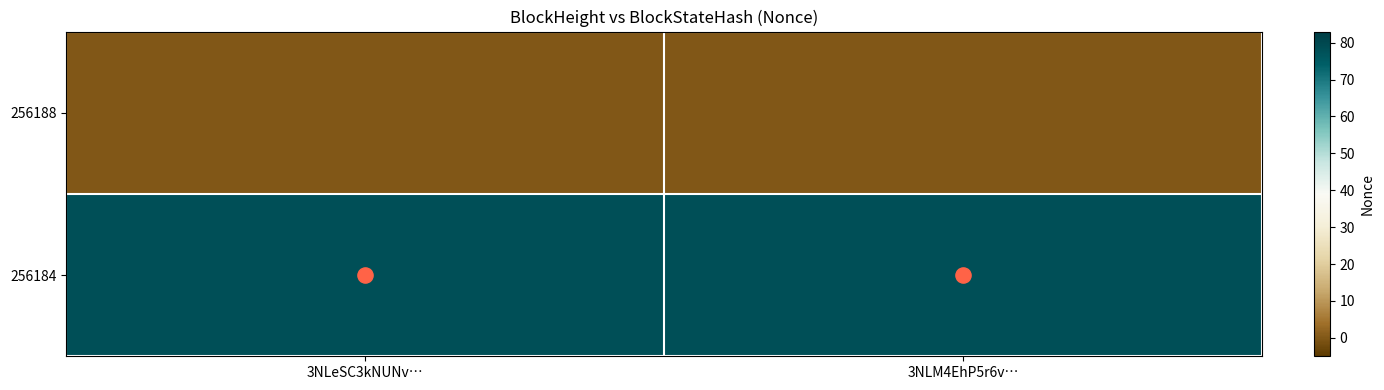

Between 3NLM4EhP5r6v… and 3NLeSC3kNUNv…, which is larger?

3NLM4EhP5r6v…